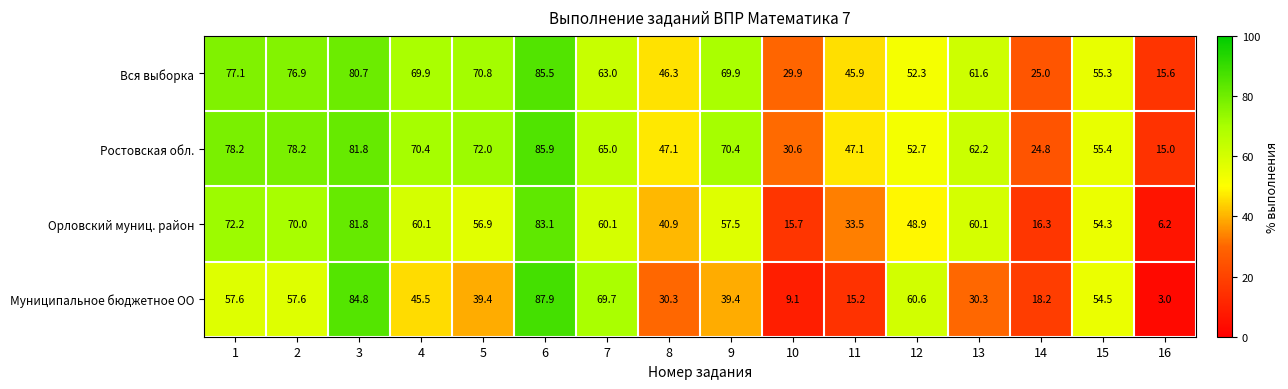

What is the average value of the Вся выборка series?

57.9